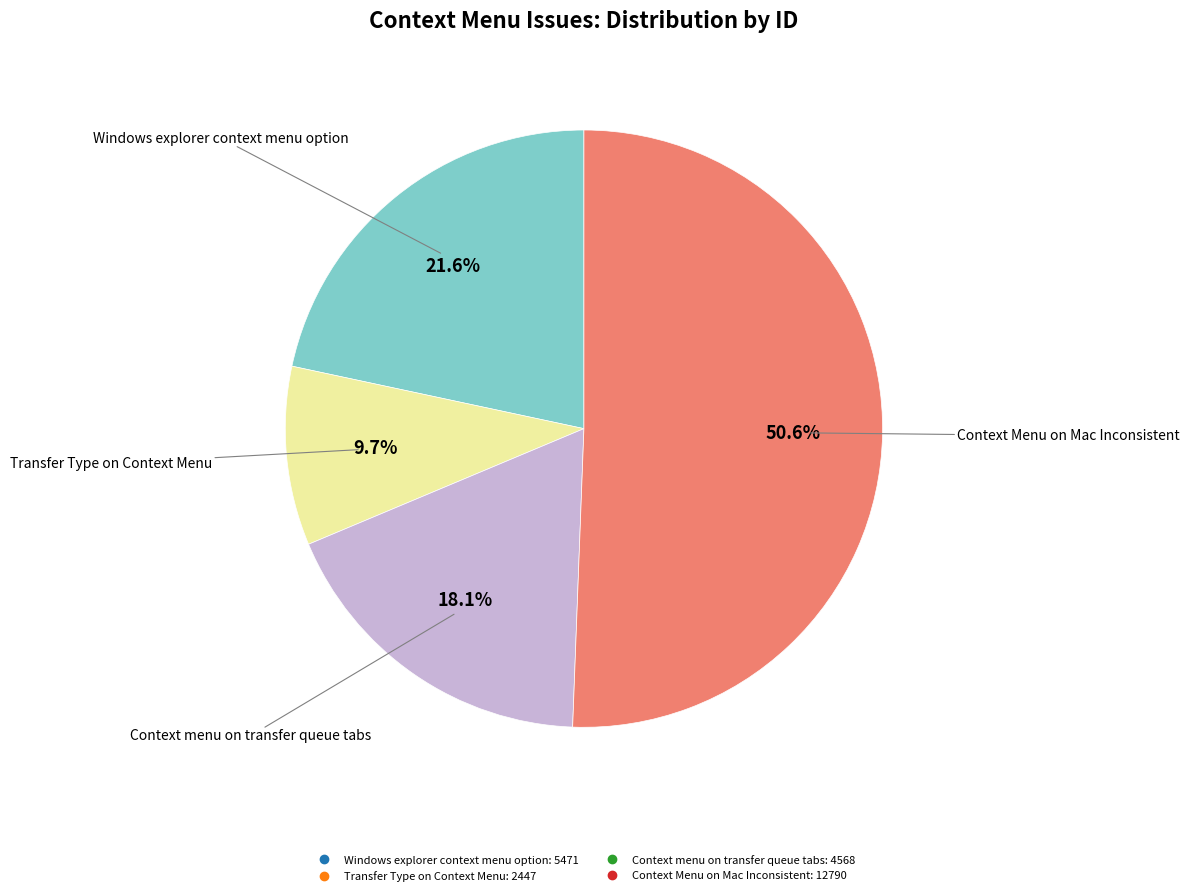

What percentage is NOT represented by Transfer Type on Context Menu?

90.3%